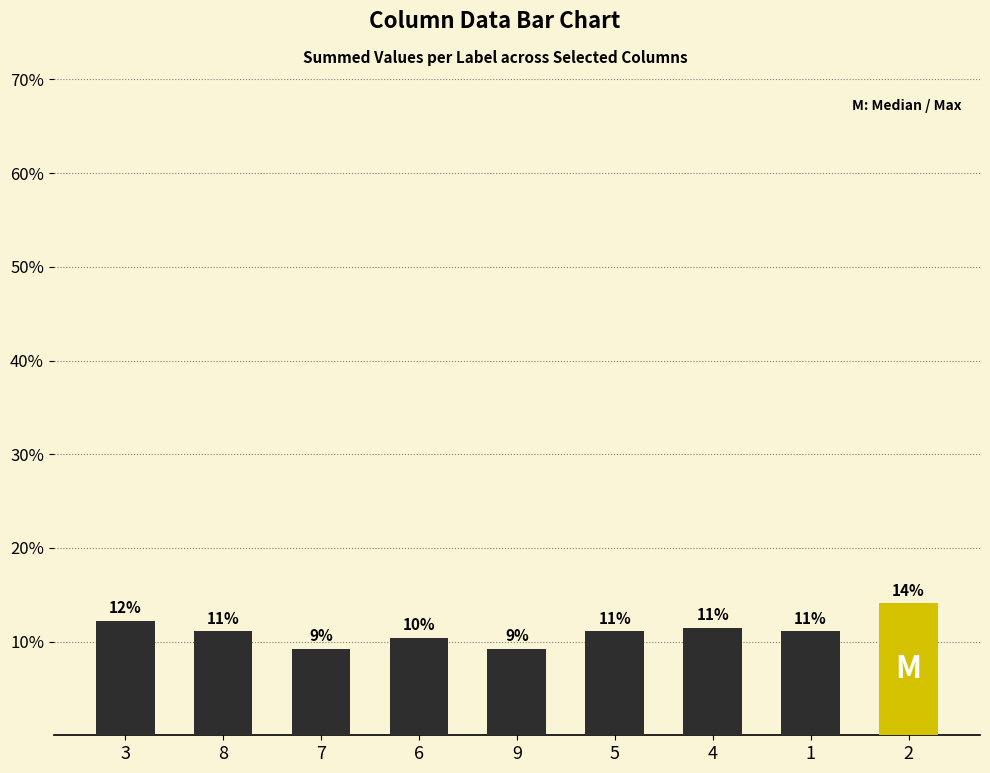

What is the label of the 1st bar from the right?

2